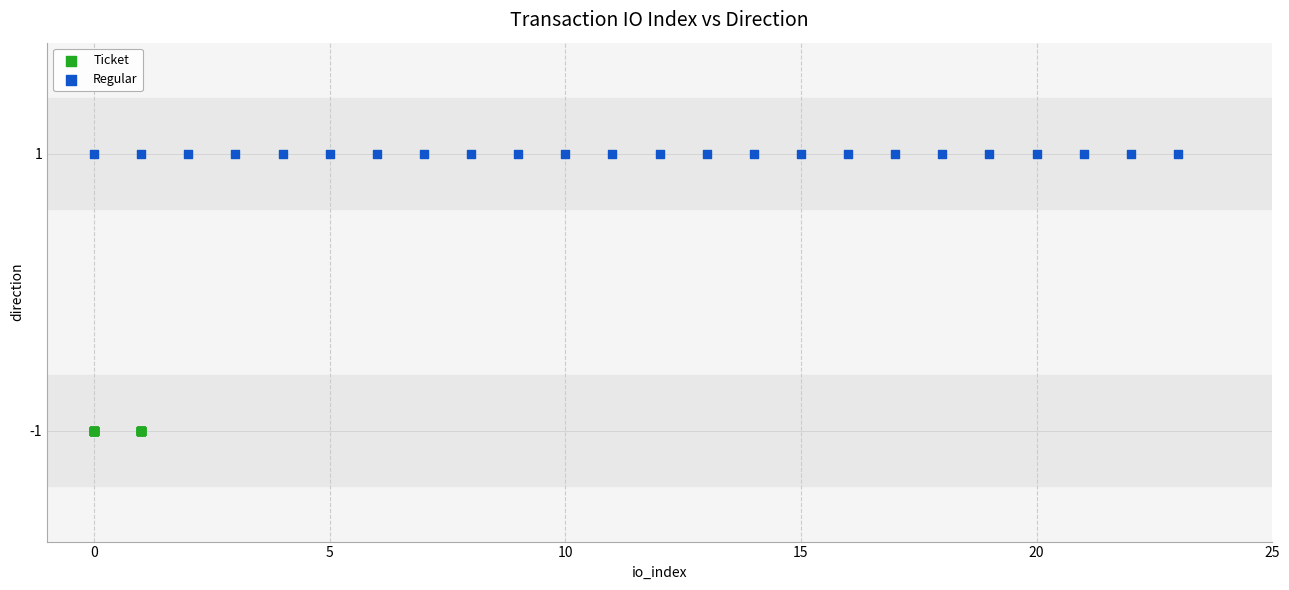

What are all the series names shown in the legend?

Ticket, Regular